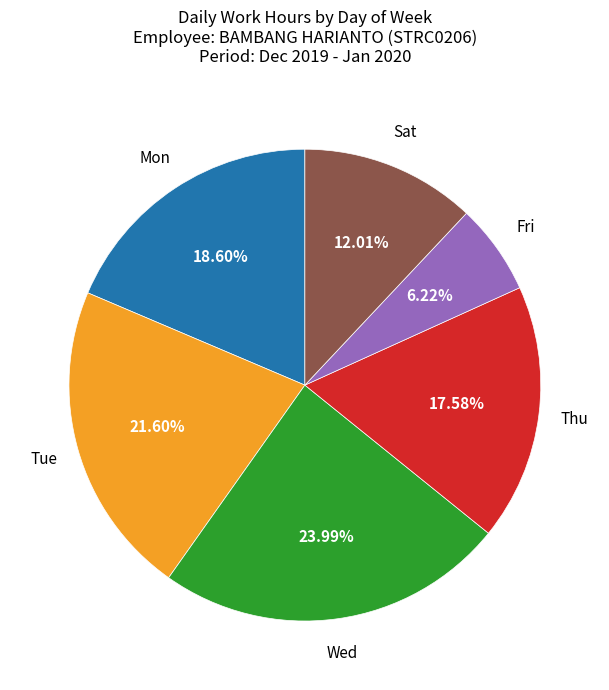

Is there a majority slice in this chart?

No